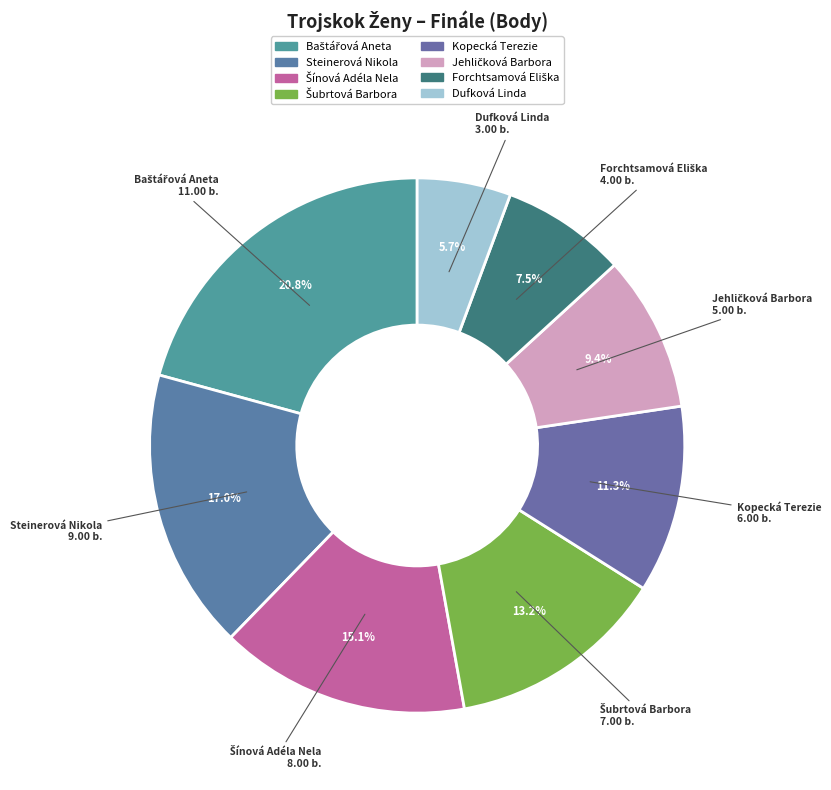

How many segments does this pie chart have?

8